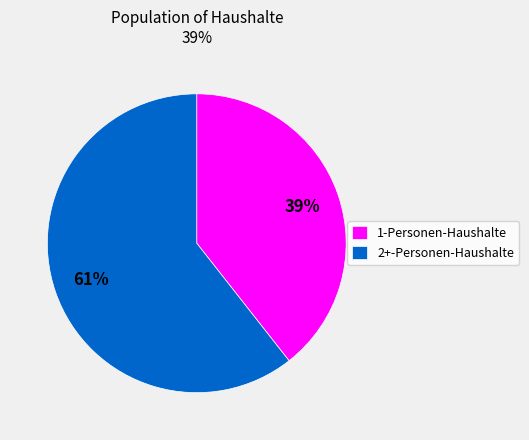

Which has a higher value, 1-Personen-Haushalte or 2+-Personen-Haushalte?

2+-Personen-Haushalte